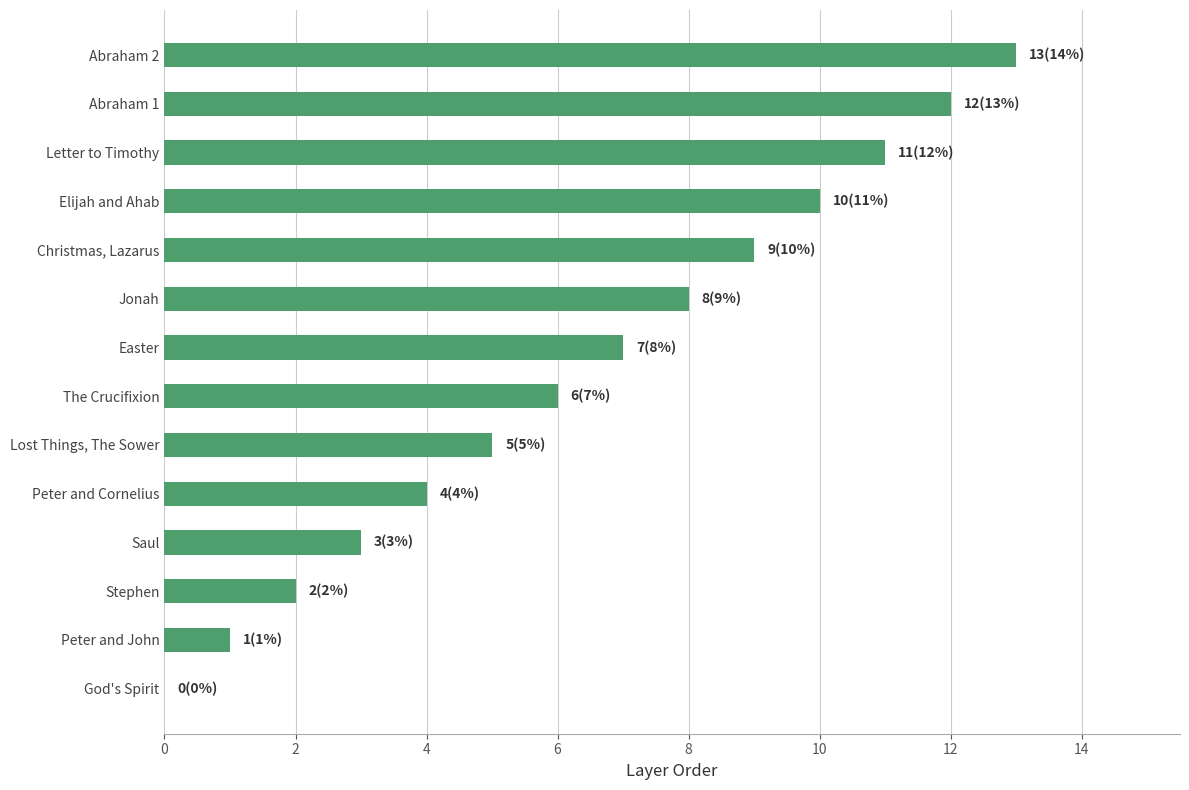

Are the bars grouped side by side (vs. stacked)?

No